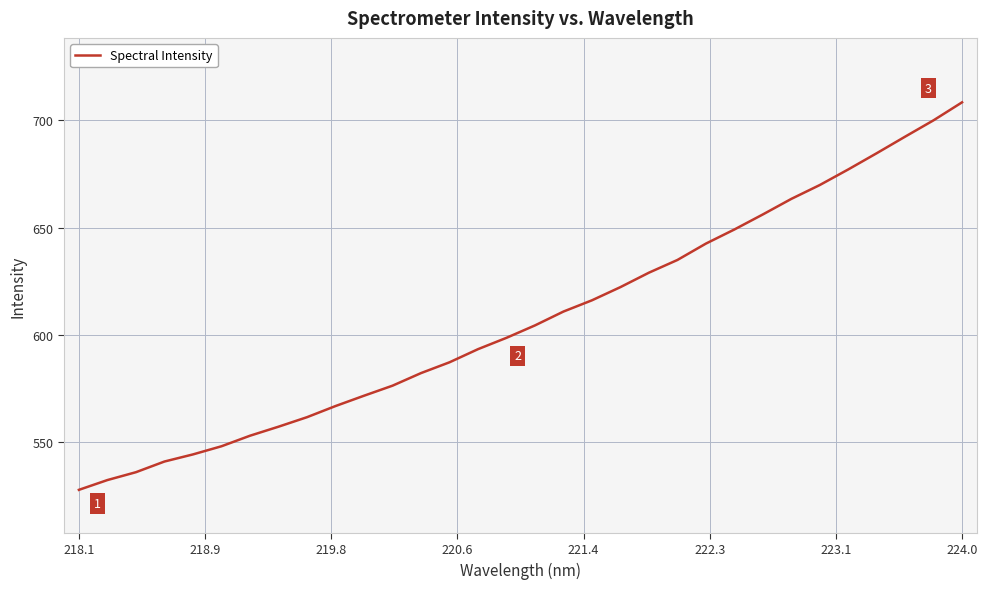

What is the smallest value displayed?

527.9